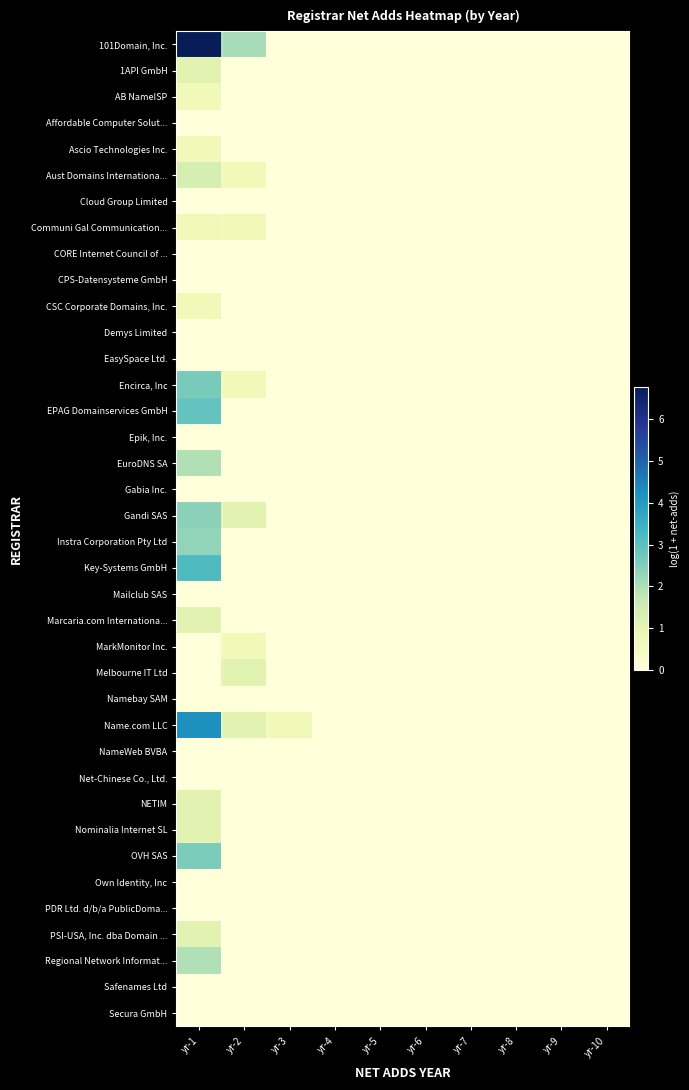

At which category is the sum across all series the highest?

yr-1